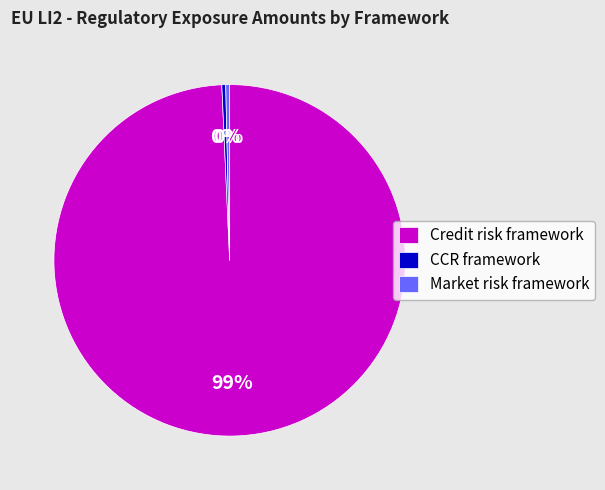

How many segments does this pie chart have?

3